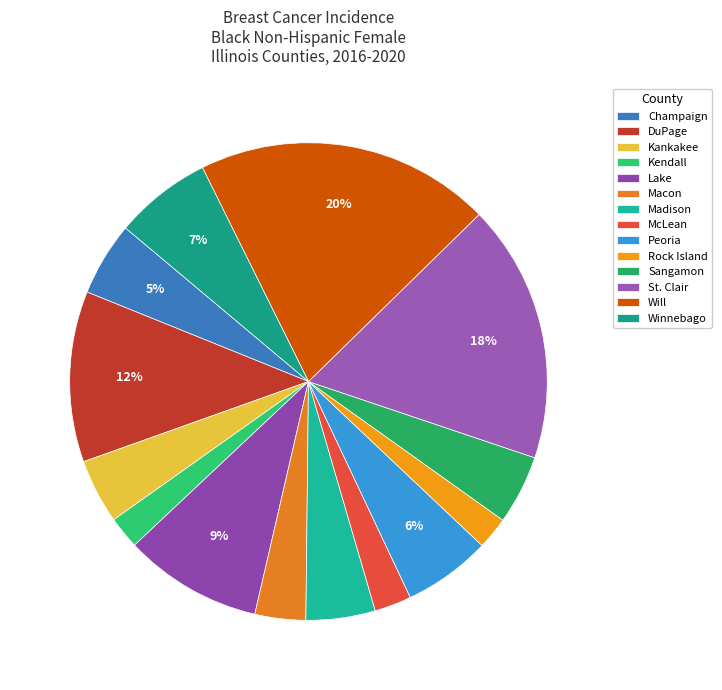

The St. Clair slice represents 18% of the pie. True or false?

True